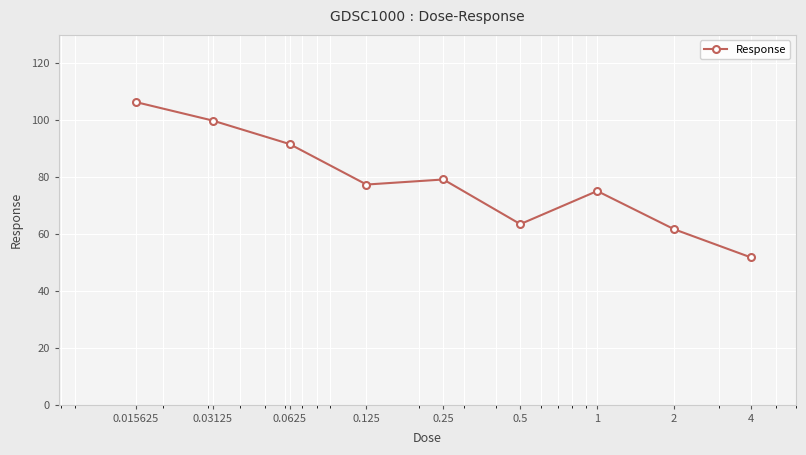

What is the minimum value shown in the chart?

51.8